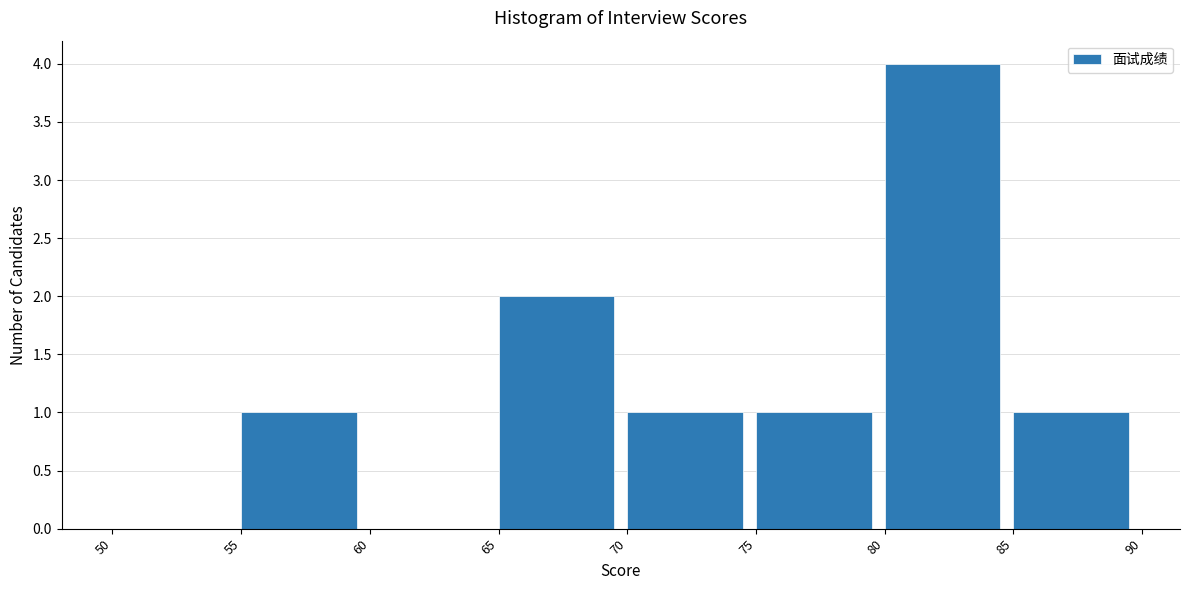

Reading left to right, transcribe this chart: for each bar, give the range it covers on the x-axis and its height. The values are not printed on the chart, so give them approximately, as read against the axis.

50 to 55: 0
55 to 60: 1
60 to 65: 0
65 to 70: 2
70 to 75: 1
75 to 80: 1
80 to 85: 4
85 to 90: 1